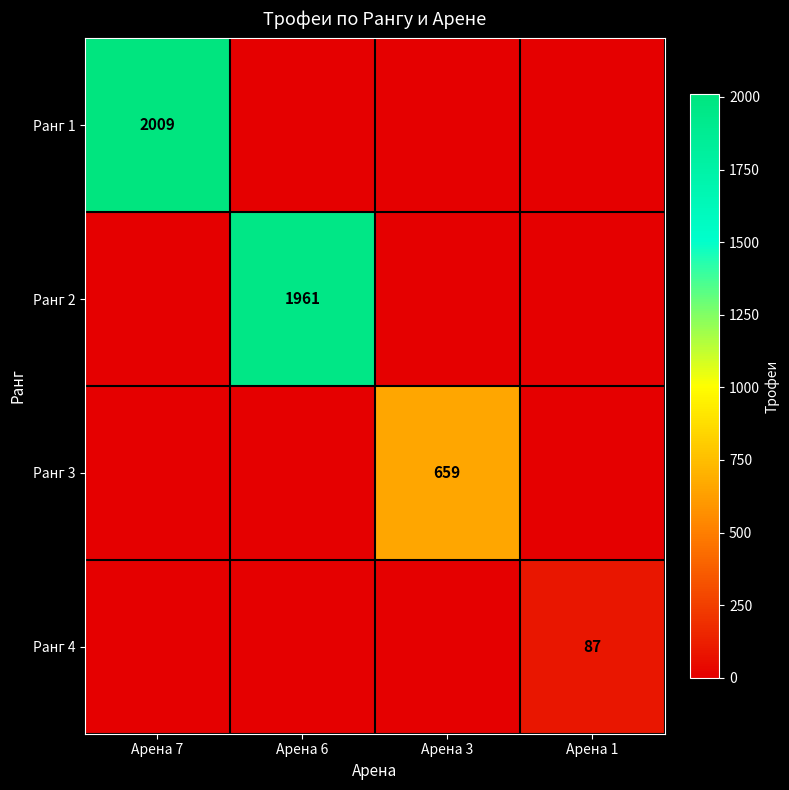

Count the number of categories in the chart.

4